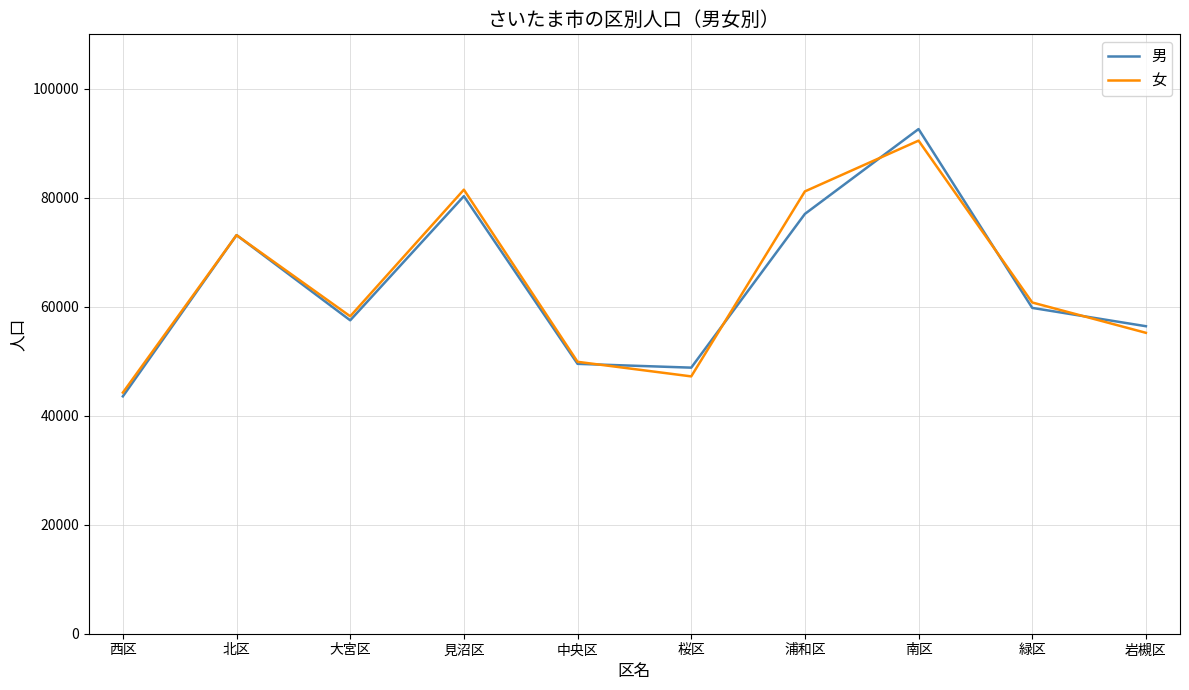

What is the total value across all series at 北区?

146302